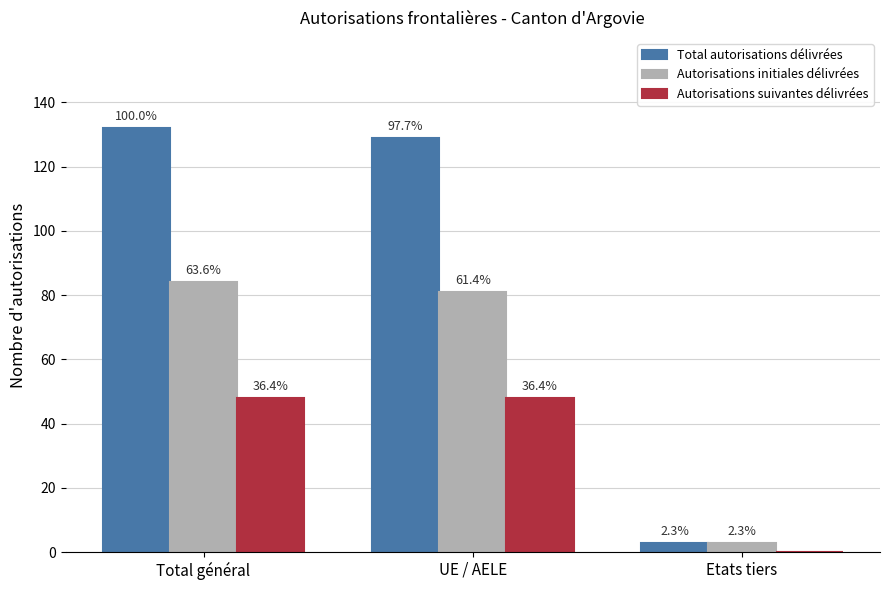

What are all the series names shown in the legend?

Total autorisations délivrées, Autorisations initiales délivrées, Autorisations suivantes délivrées